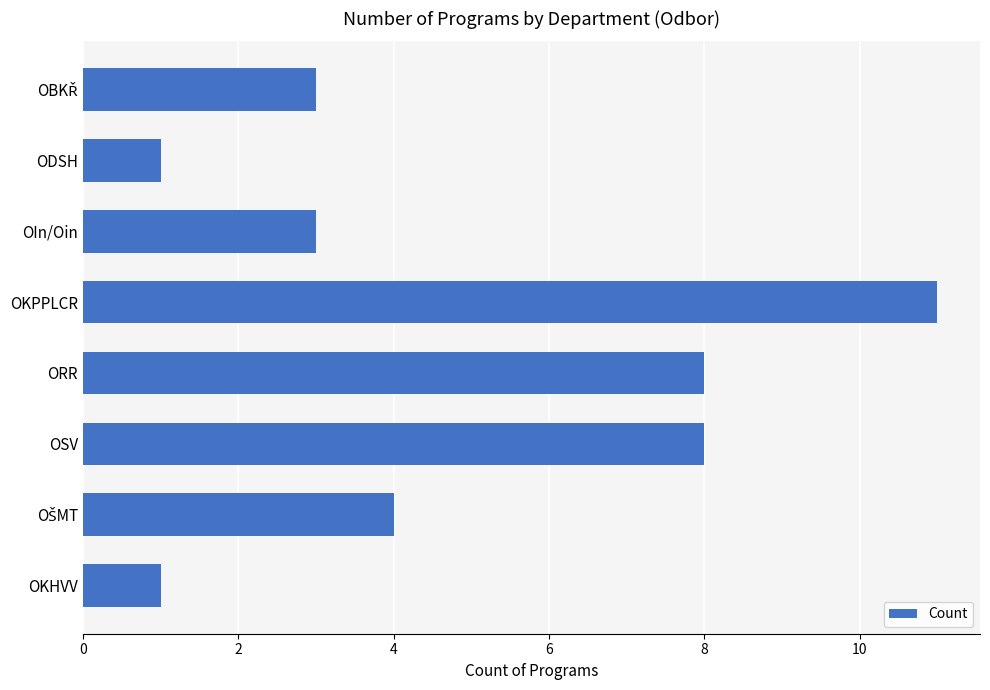

What is the change in value from OSV to OKHVV?

-7